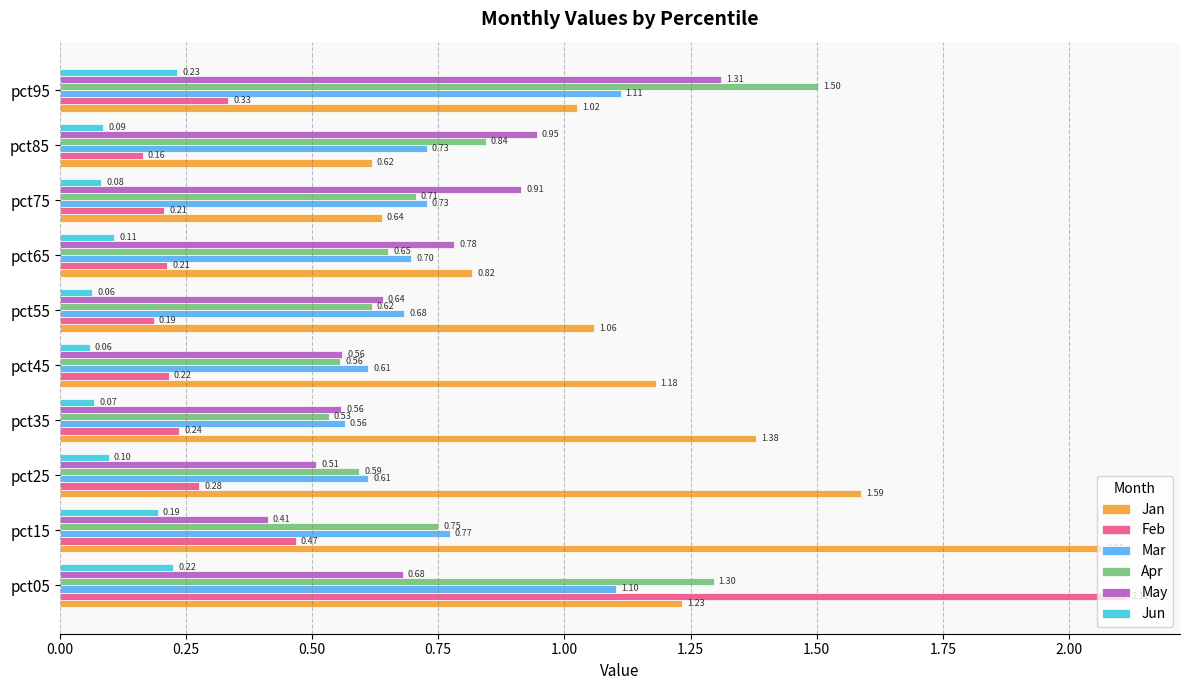

What is the sum of all Feb values?

4.4